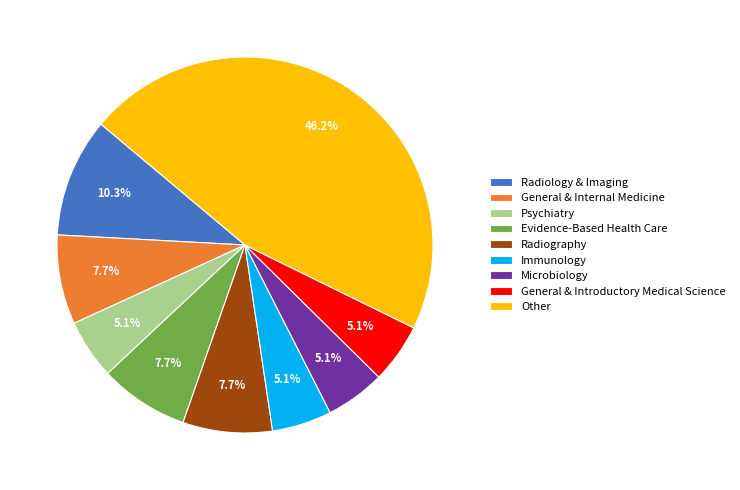

Is it true that Radiology & Imaging is 10% of the pie?

True